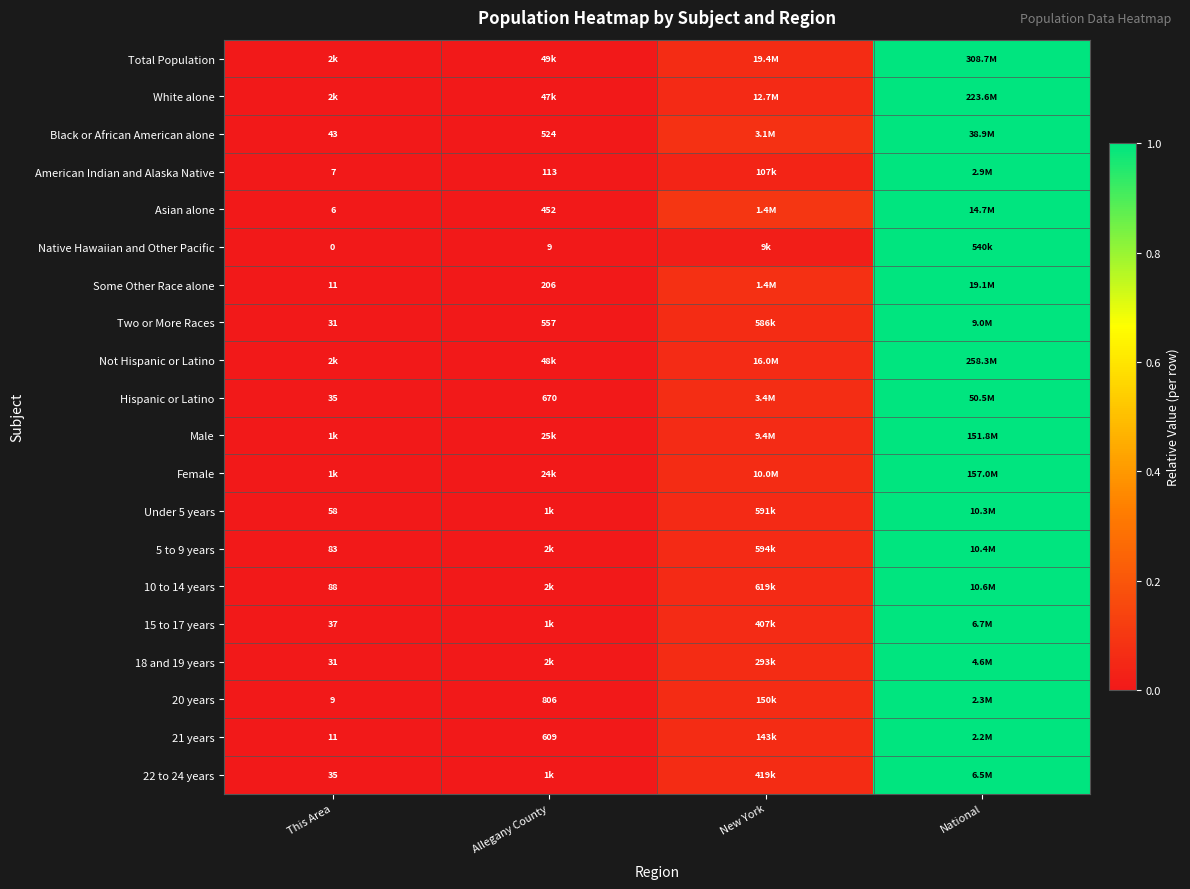

Which category has the lowest value in the Under 5 years series?

This Area